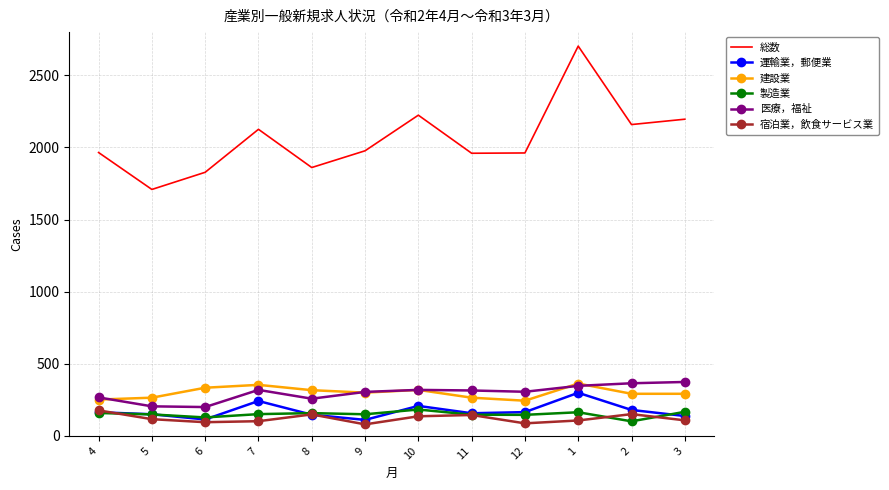

What is the sum of the 運輸業，郵便業 values at 9 and 5?

261